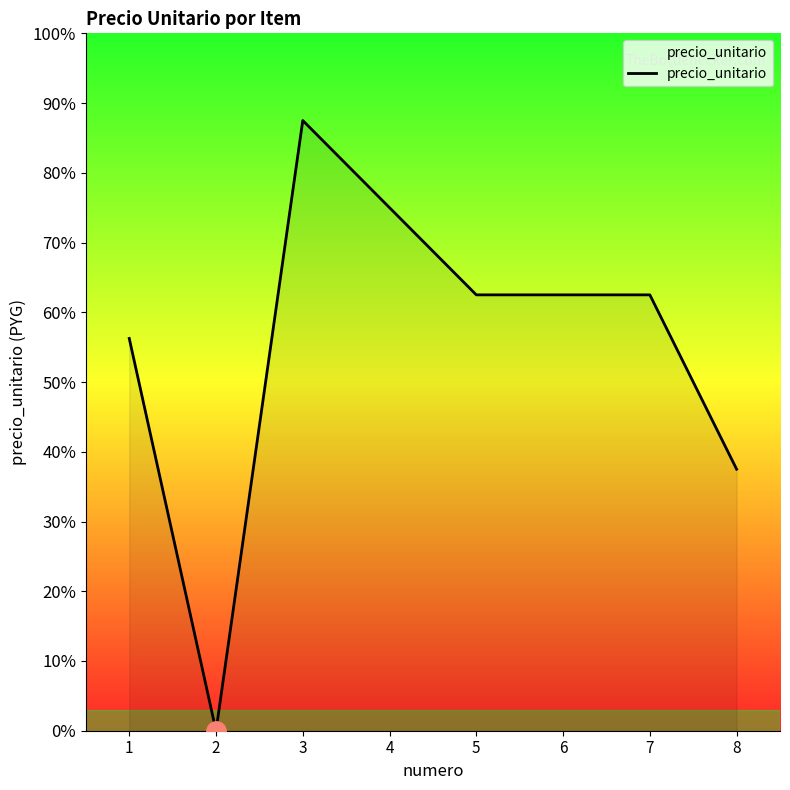

What is the average value?

4437500